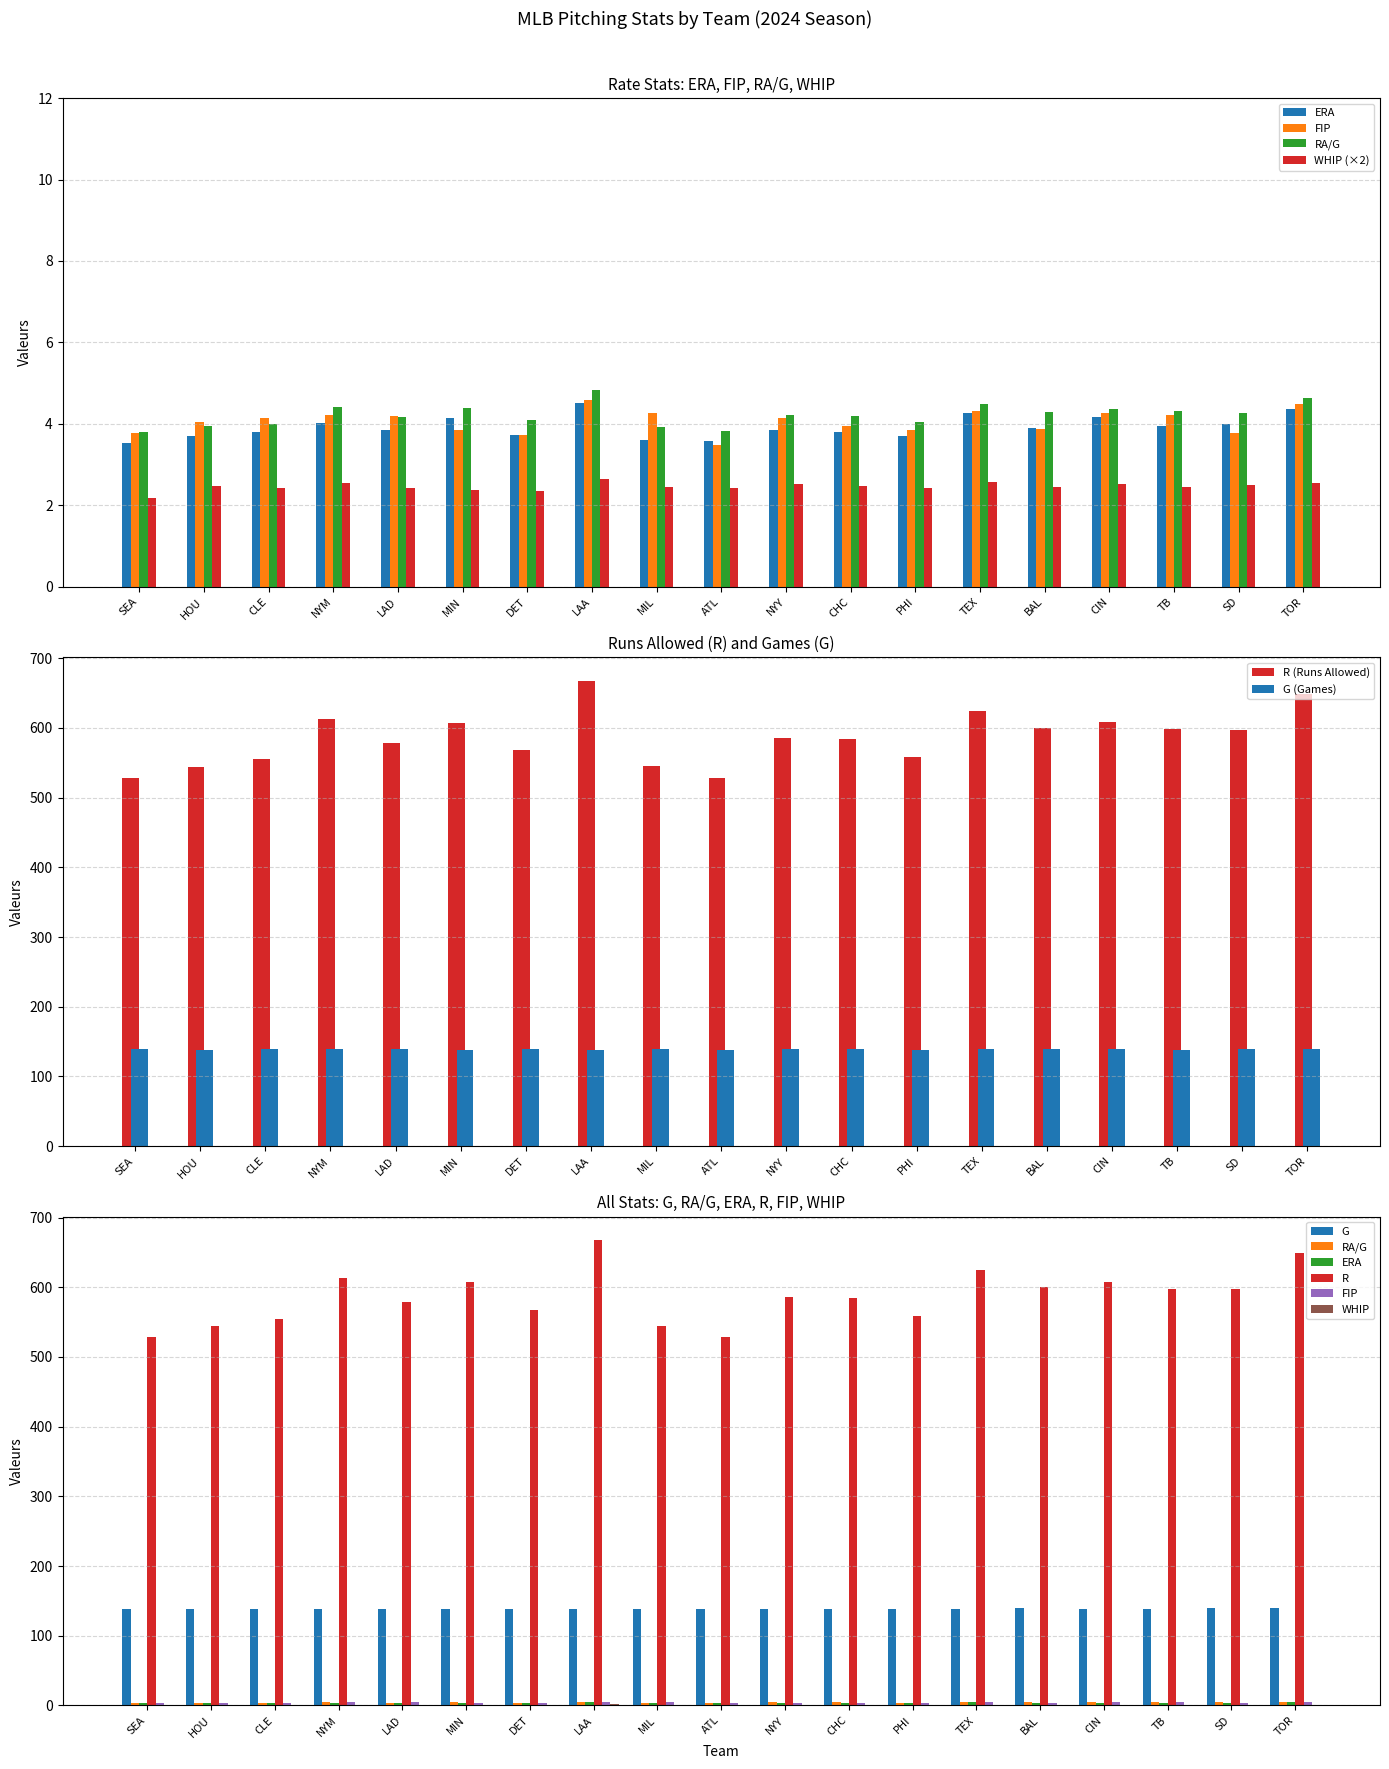

What is the sum of the WHIP values at LAD and CIN?

5.0